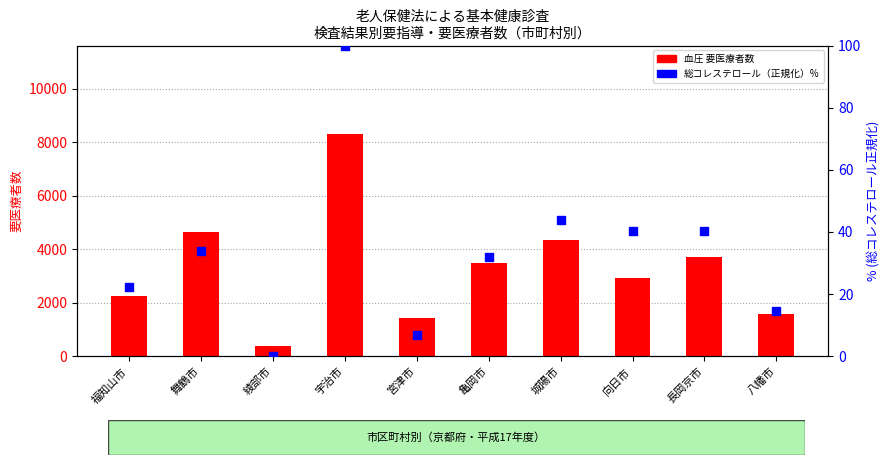

At which category is the sum across all series the highest?

宇治市